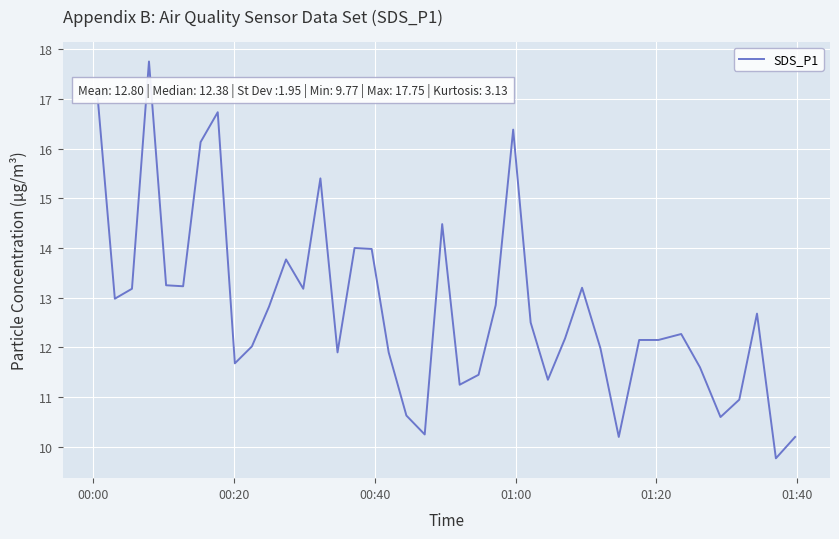

Is this an area chart (filled region under the line)?

No